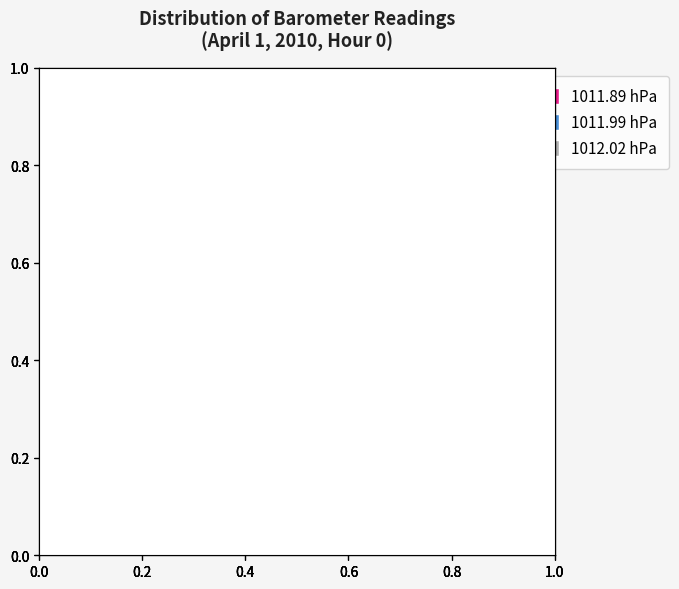

The 1011.99 hPa slice represents 24% of the pie. True or false?

False